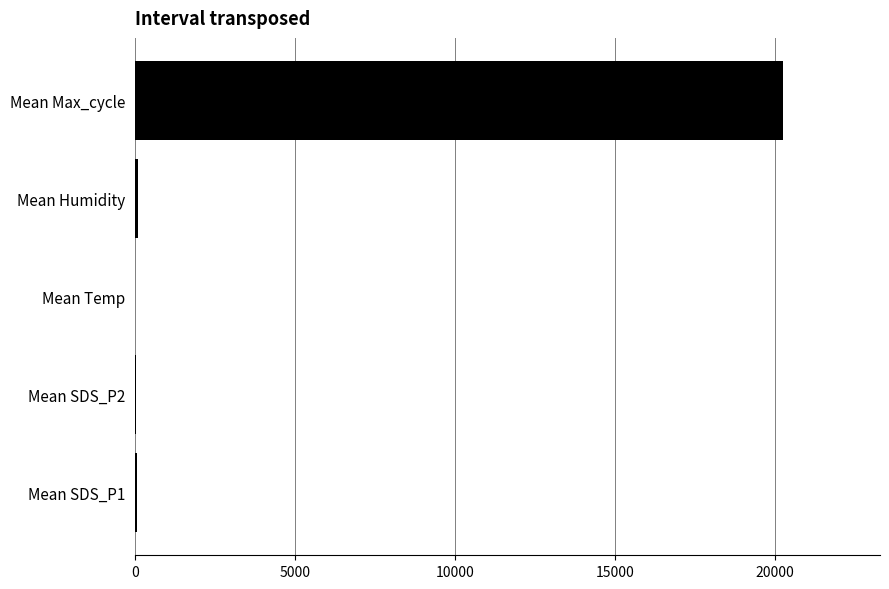

Are the bars horizontal?

Yes